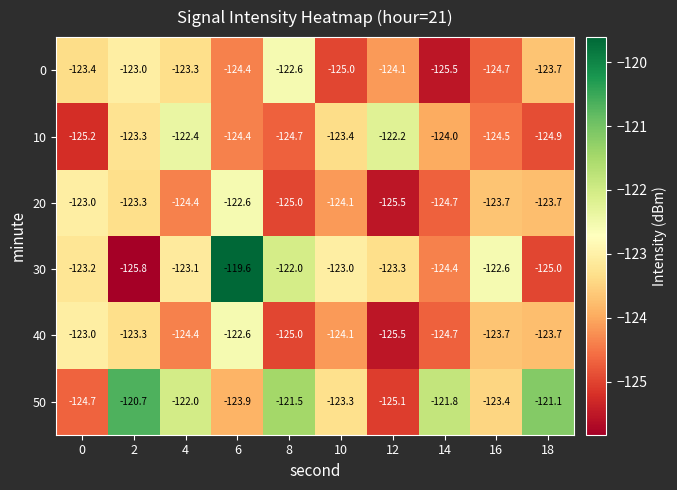

Between 8 and 10, which series saw the biggest shift?

0